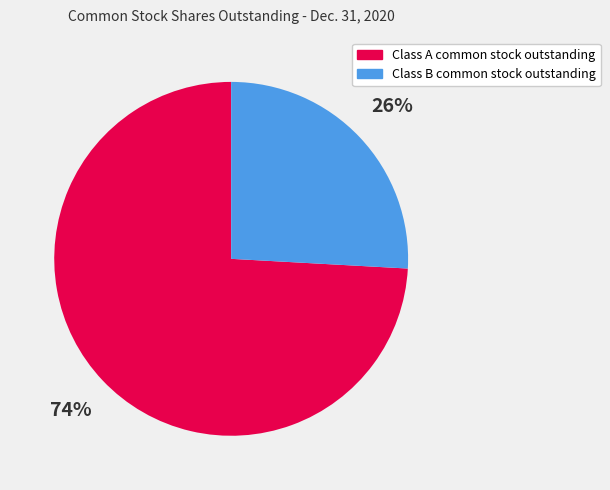

Combined, do Class B common stock outstanding and Class A common stock outstanding account for over 50%?

Yes